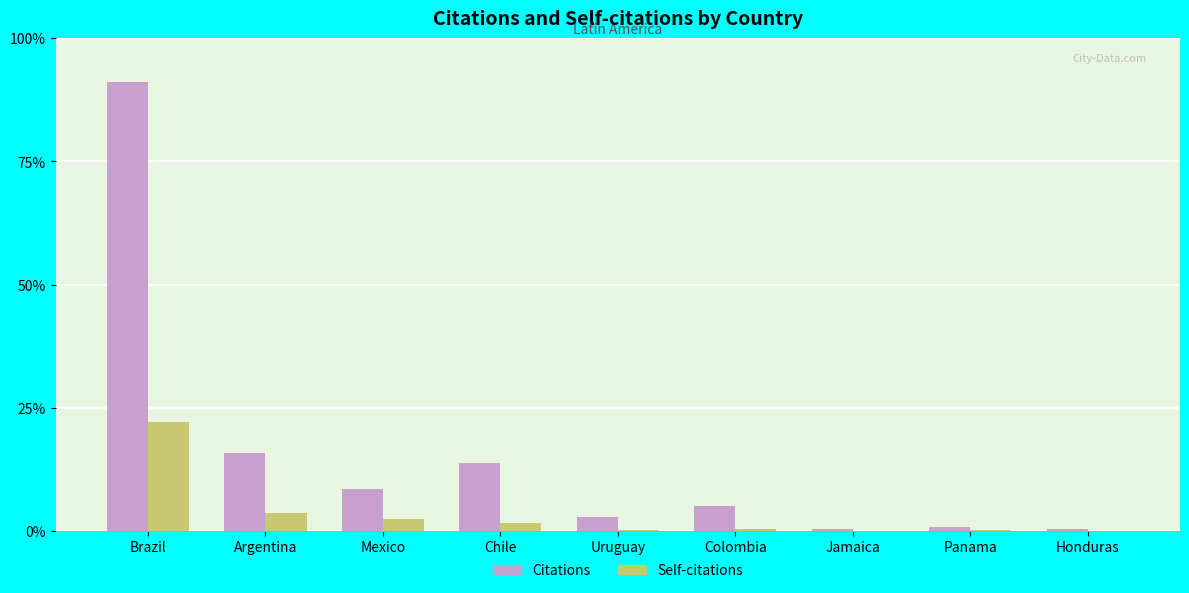

Is it true that Self-citations equals 10 at Colombia?

False